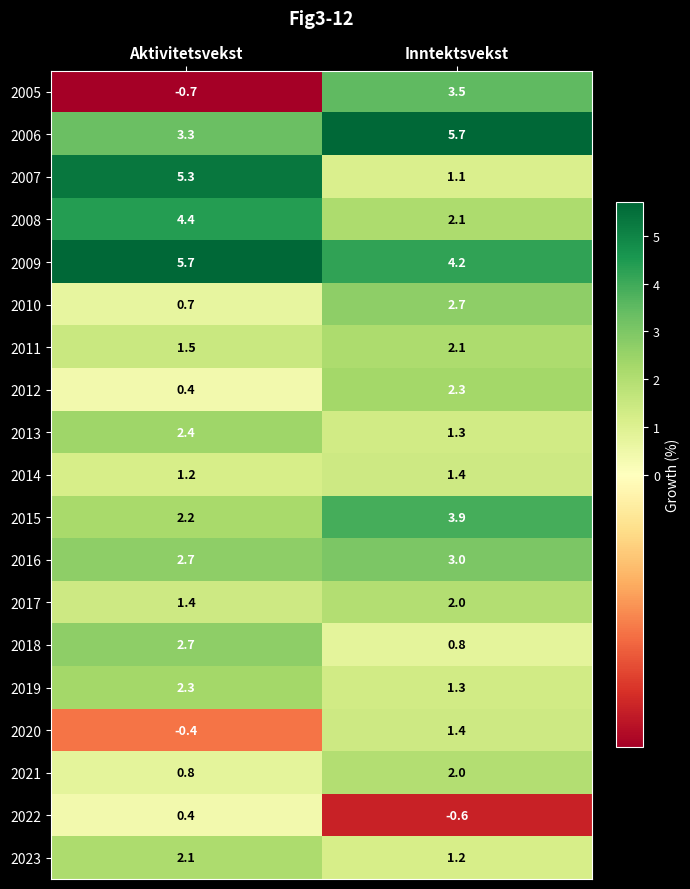

True or false: 2014 has a value of 2.3 at Inntektsvekst.

False